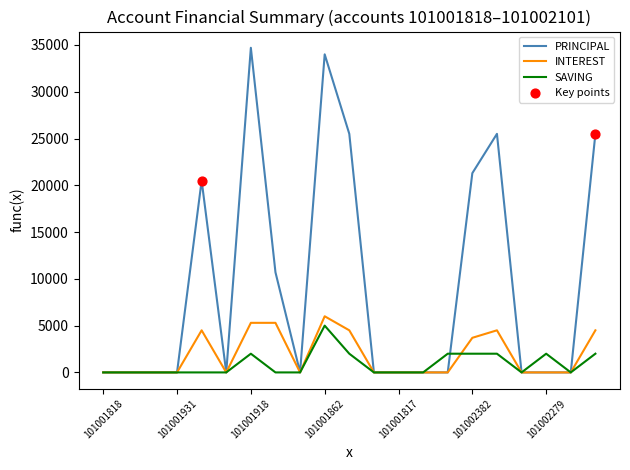

At how many categories does at least one series exceed 3566?

8